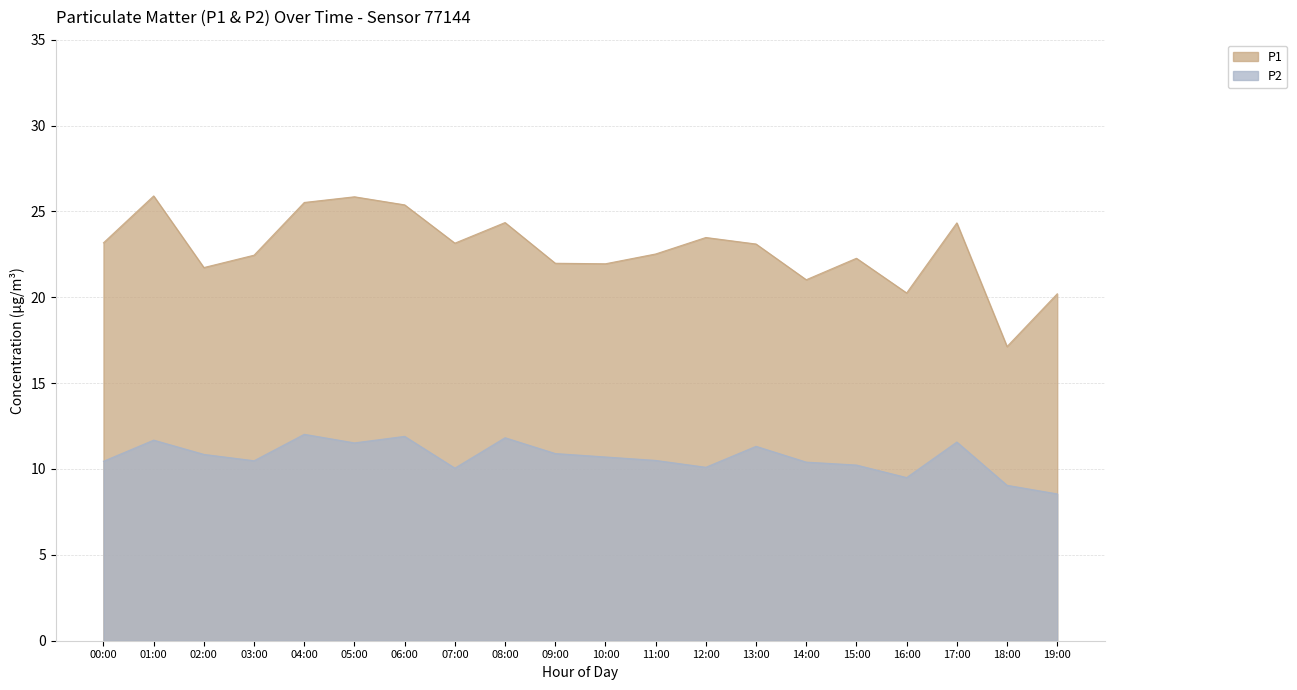

The value of P1 at 10:00 is 14.4. True or false?

False